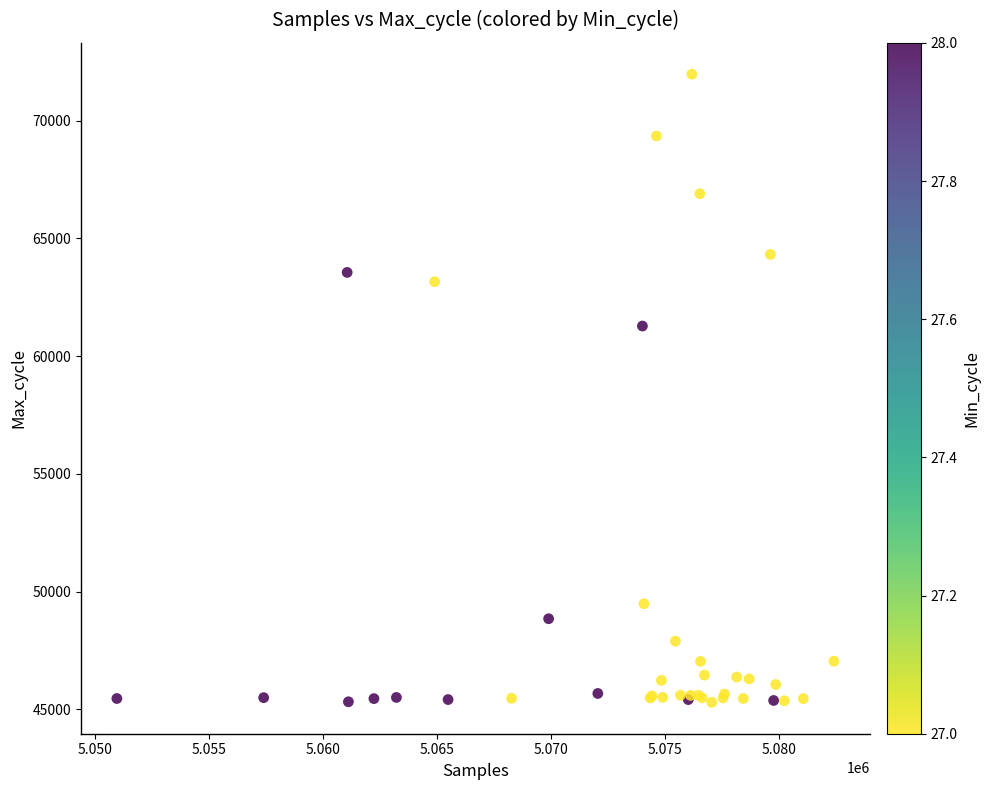

What Y value in the scatter plot is closest to 58630?

61273